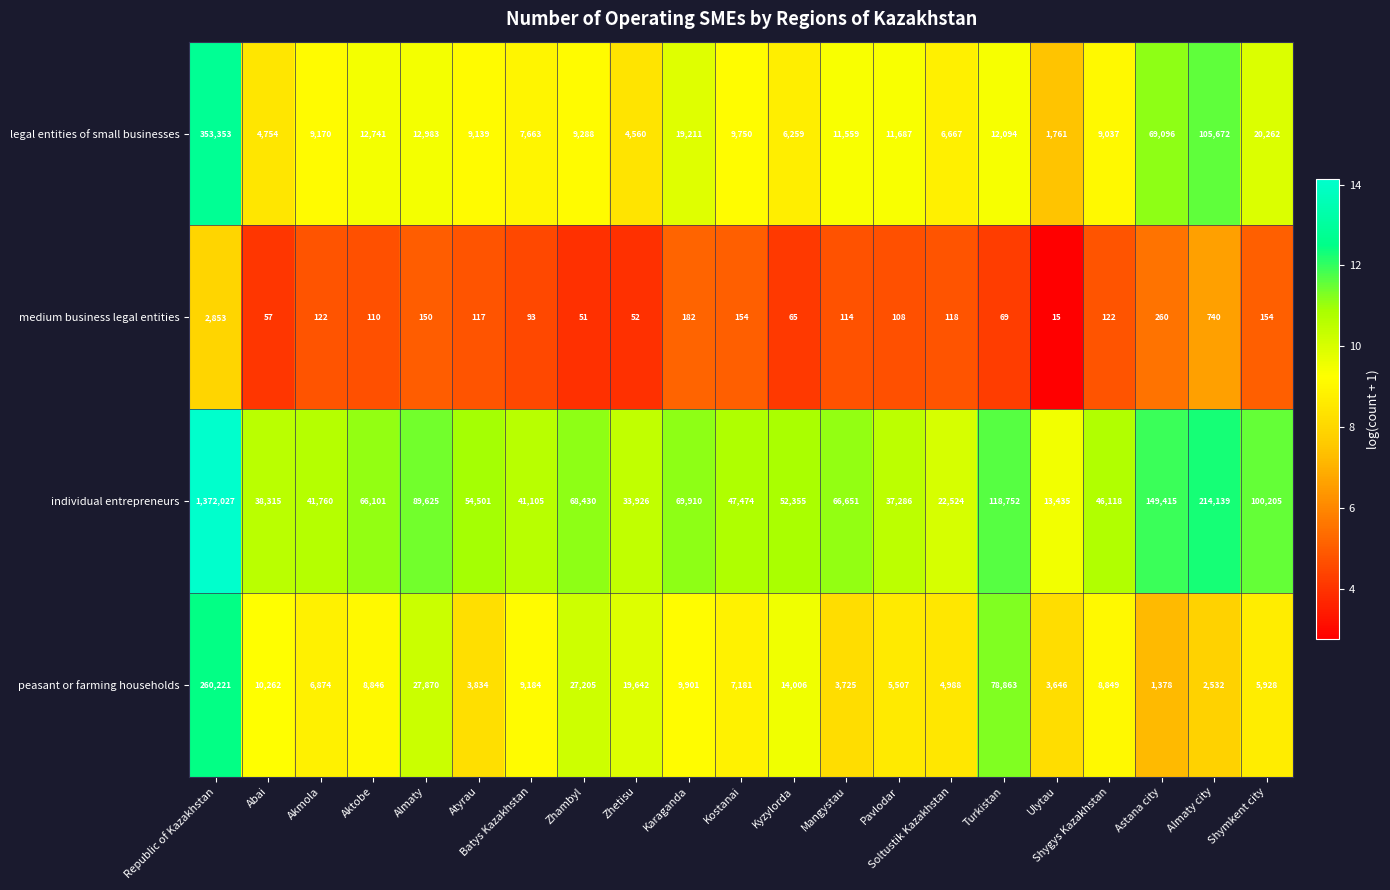

Which label corresponds to the smallest value in the chart?

Ulytau